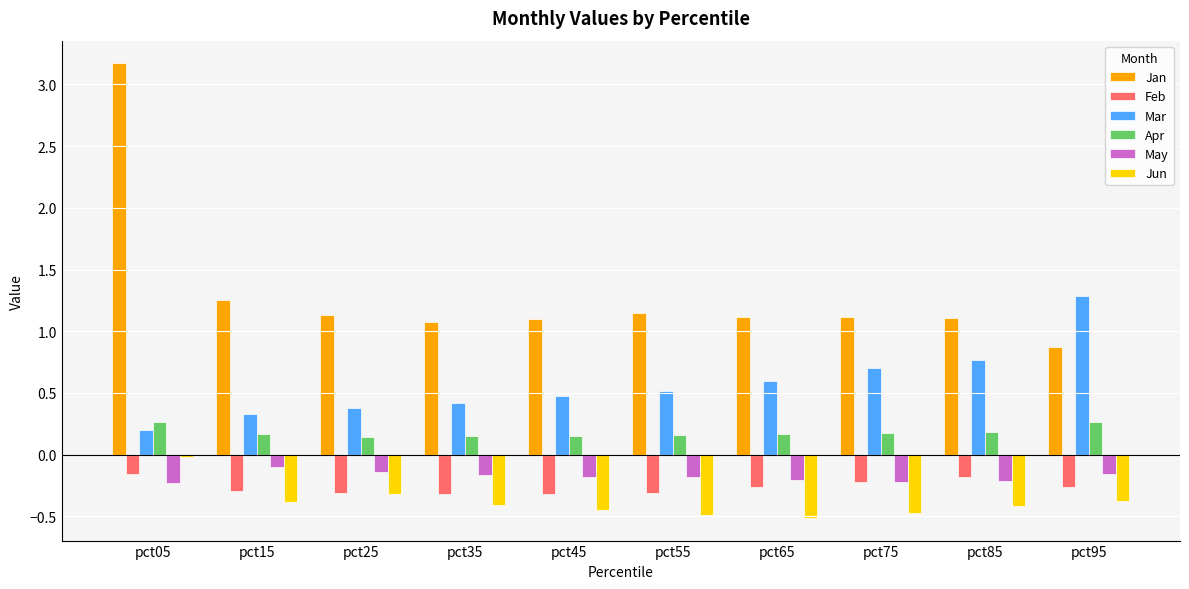

What is the average value of the Mar series?

0.6